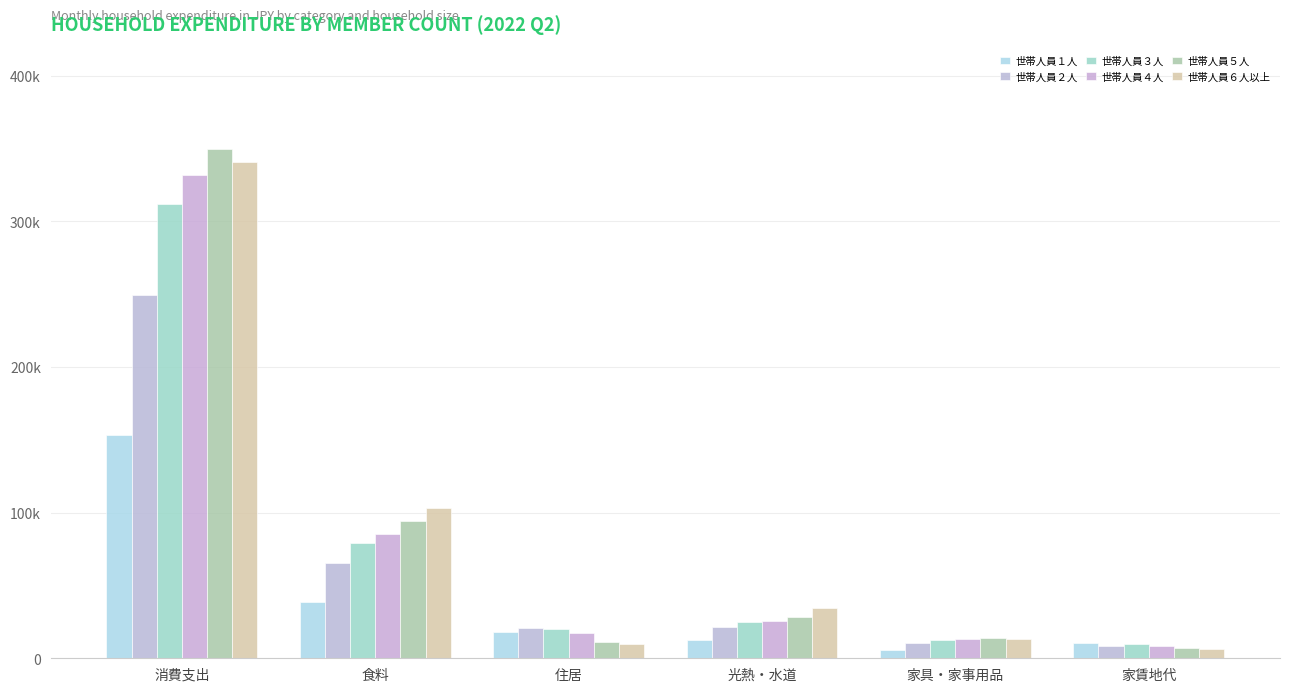

Are the bars horizontal?

No